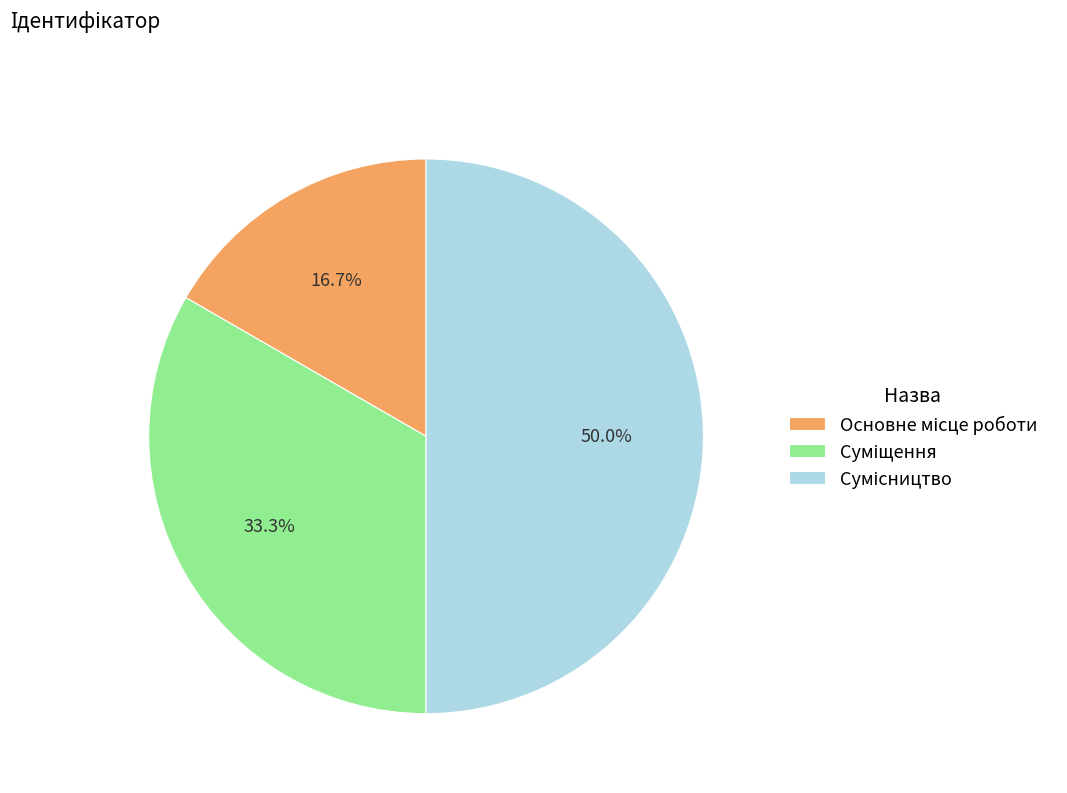

How many segments does this pie chart have?

3